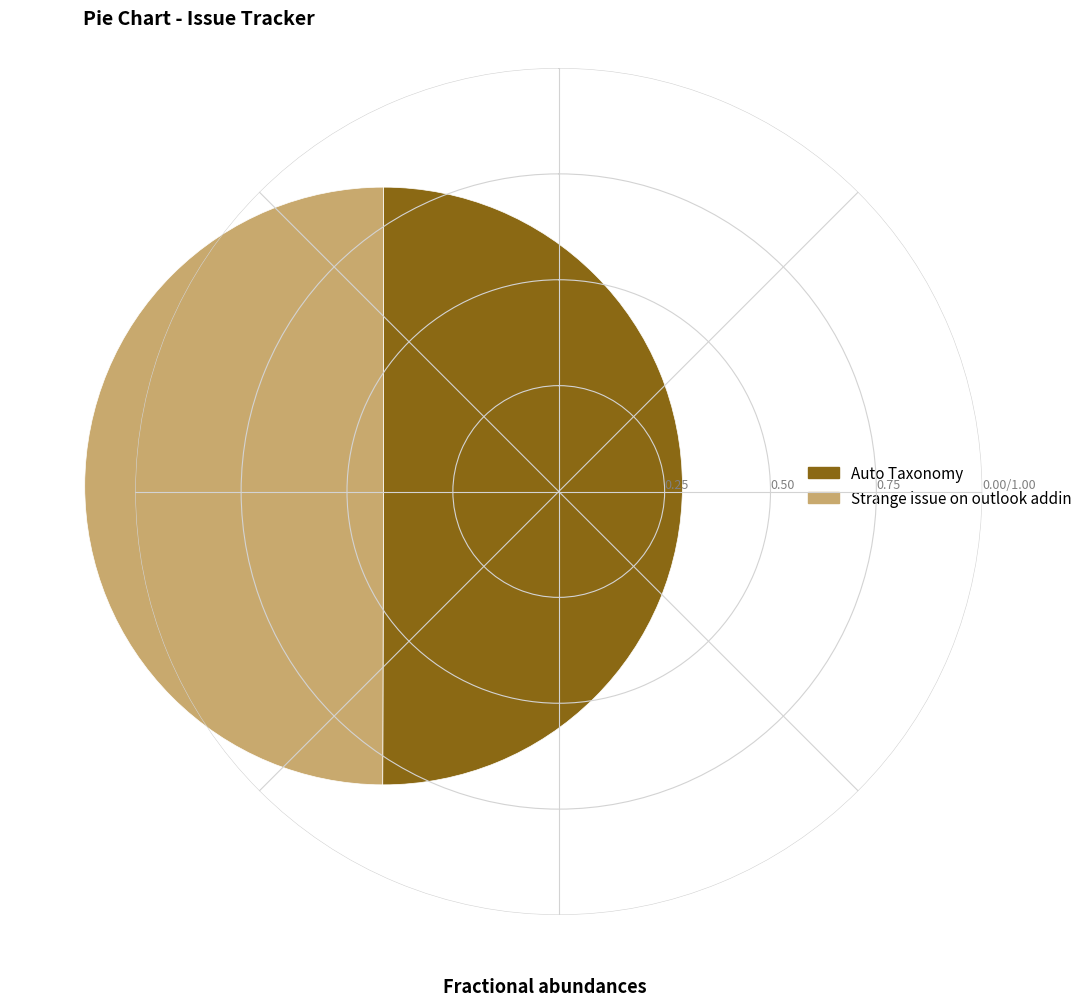

Is it true that Auto Taxonomy is 59% of the pie?

False